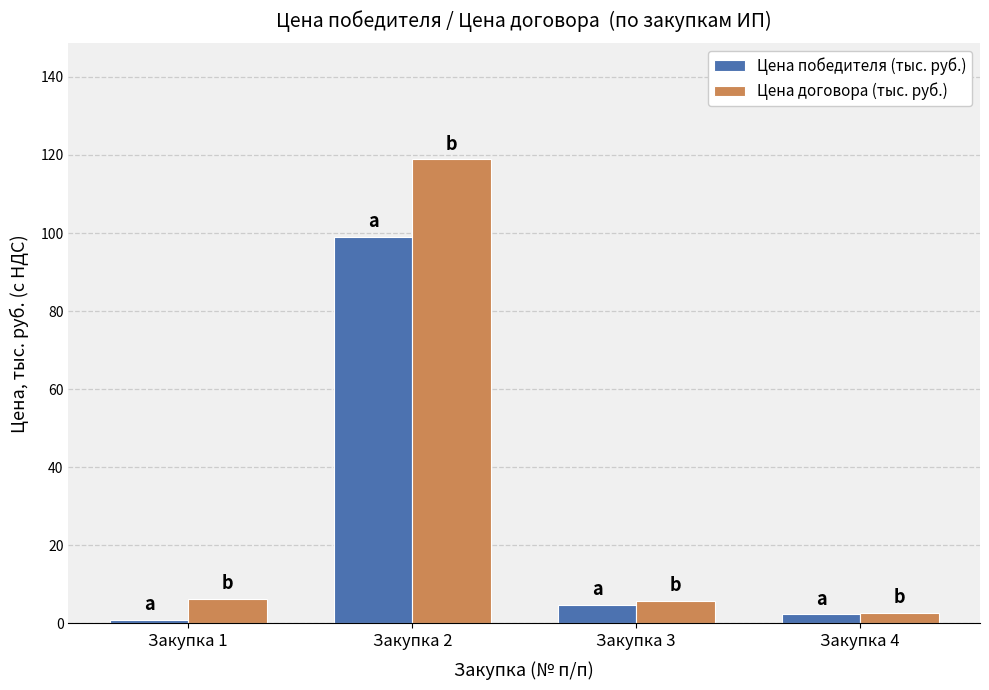

List the series in order of their peak value, lowest first.

Цена победителя (тыс. руб.), Цена договора (тыс. руб.)